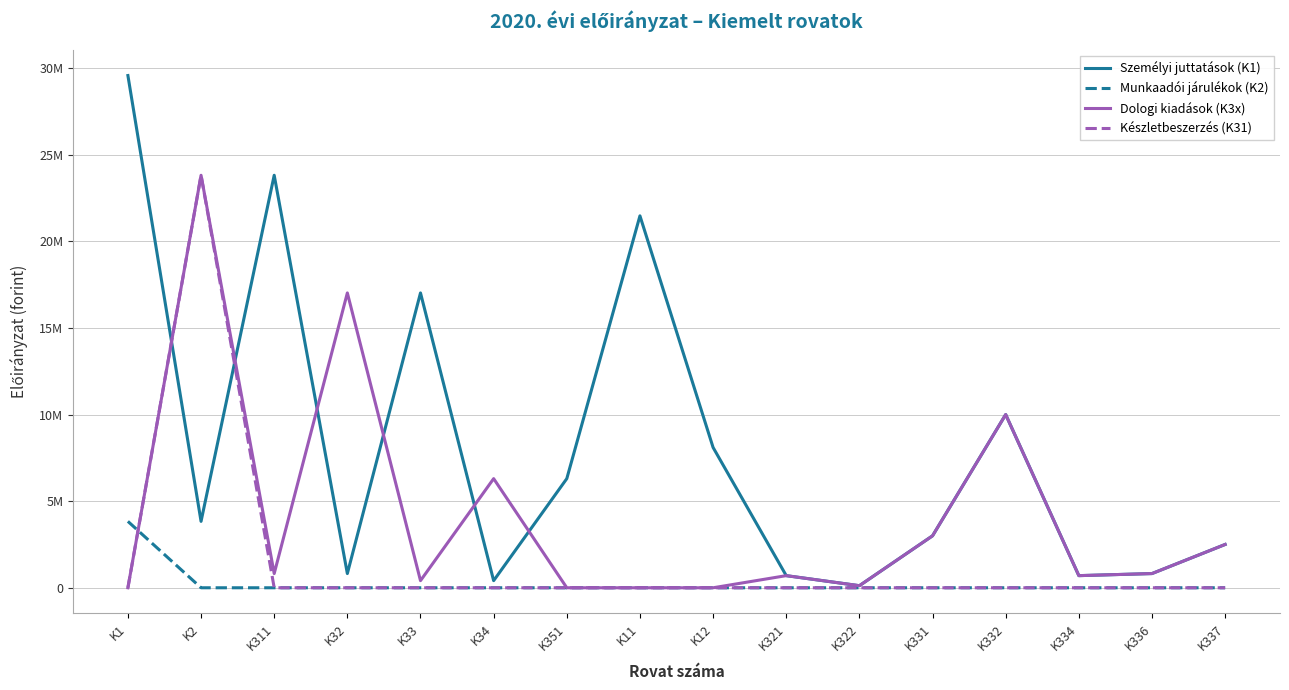

What is the sum of all Készletbeszerzés (K31) values?

23812967